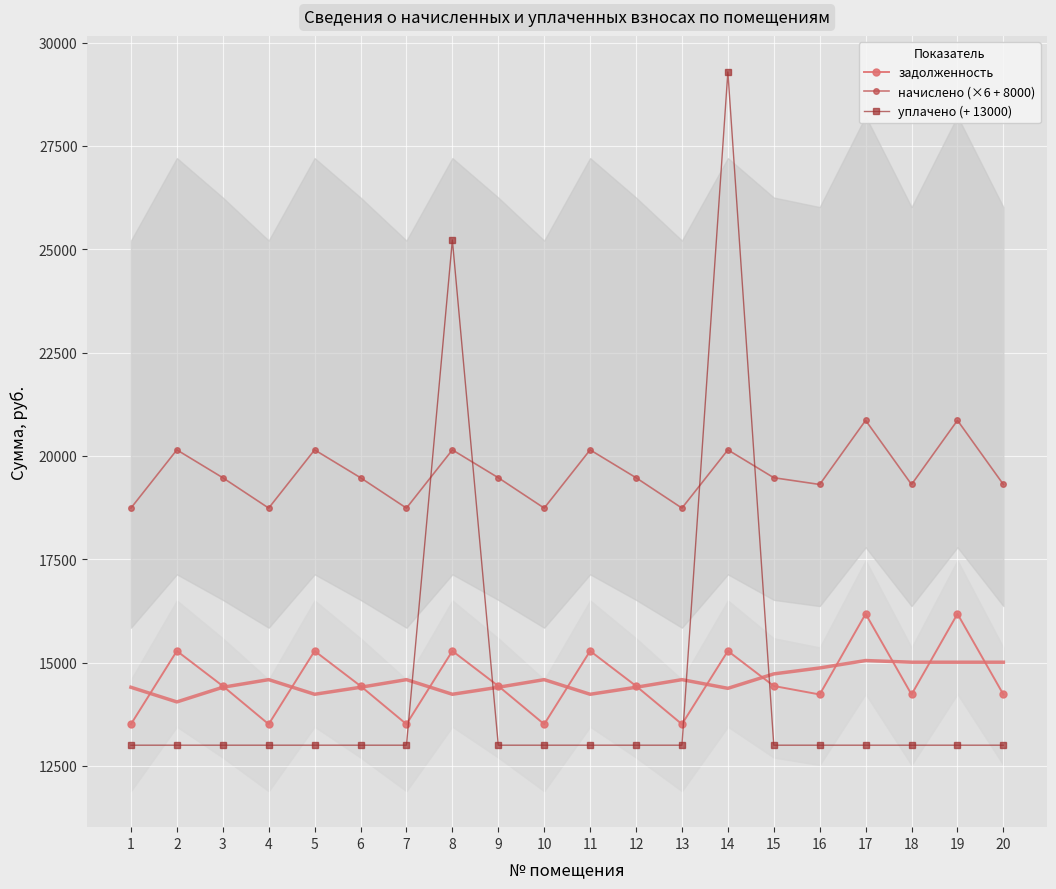

What are all the series names shown in the legend?

задолженность, начислено (×6 + 8000), уплачено (+ 13000)